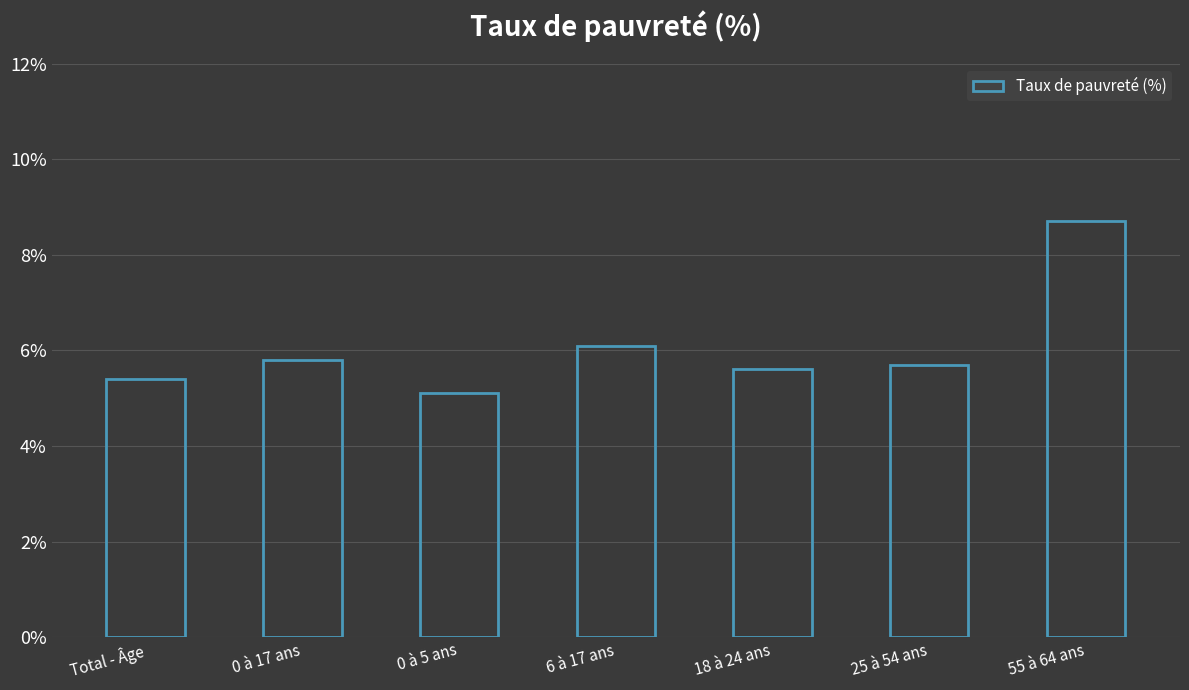

Approximately how many times larger is the value at 6 à 17 ans compared to 0 à 17 ans?

1.1